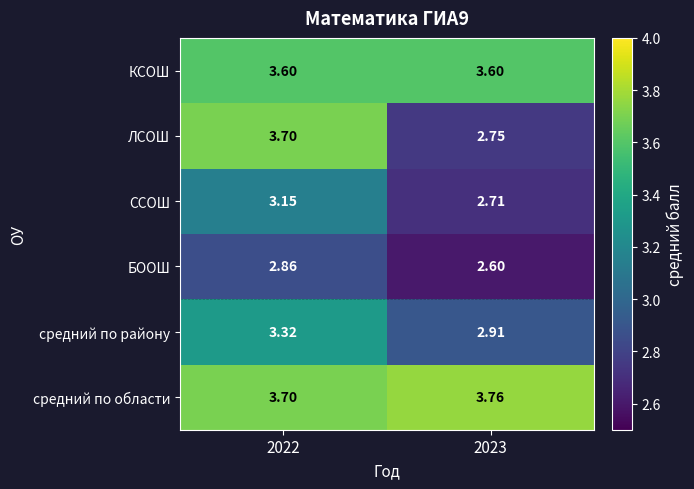

Which series changed the most between 2022 and 2023?

ЛСОШ